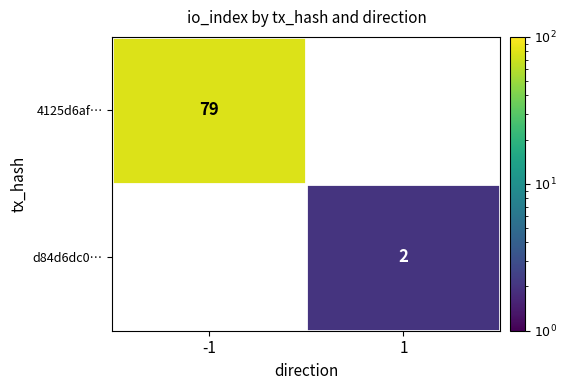

Count the number of categories in the chart.

2